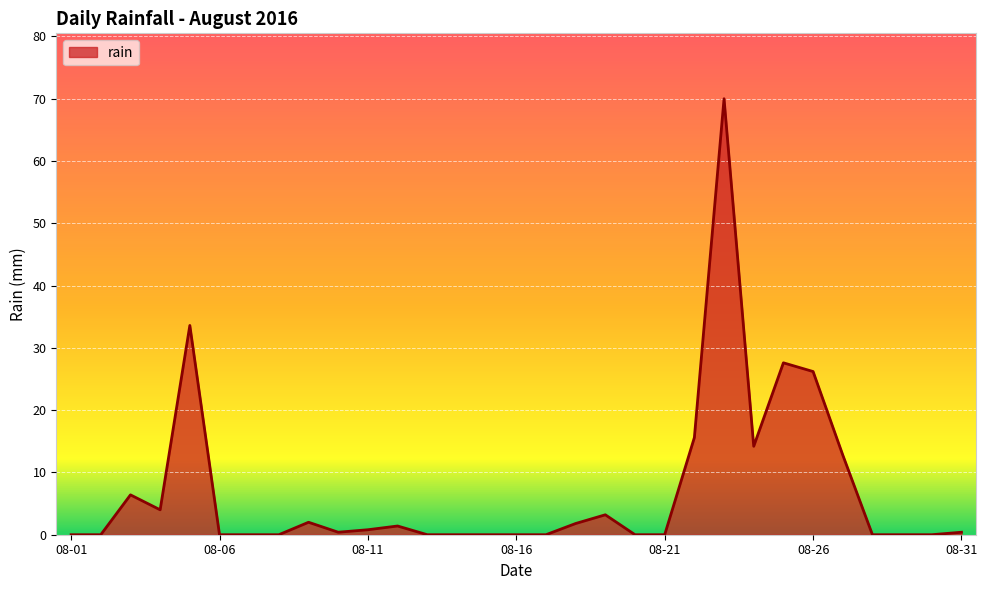

What is the greatest value displayed?

70.0